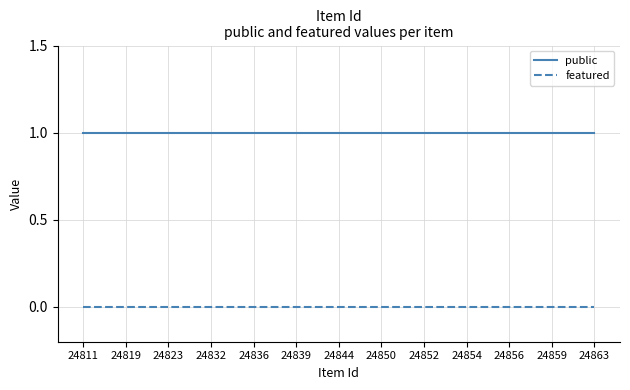

List the series in order of their overall mean, lowest first.

featured, public